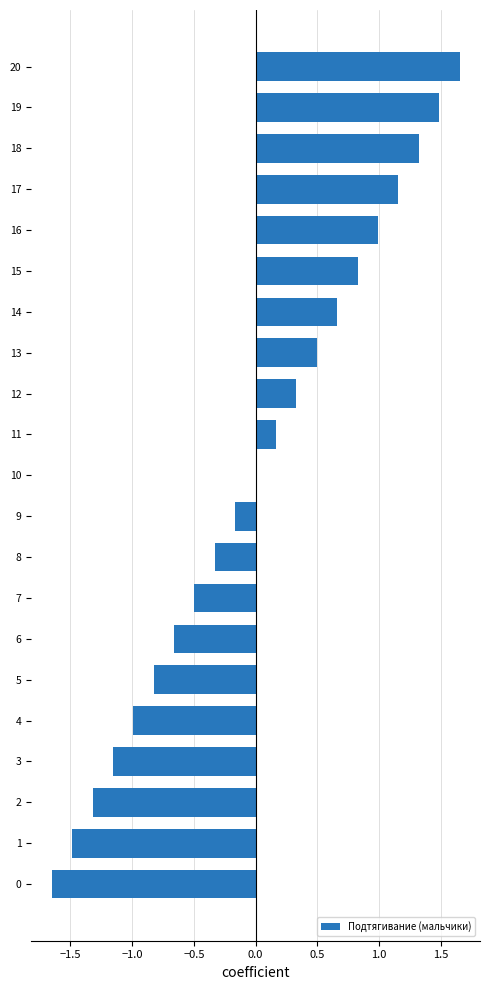

What is the change in value from 13 to 18?

+0.8